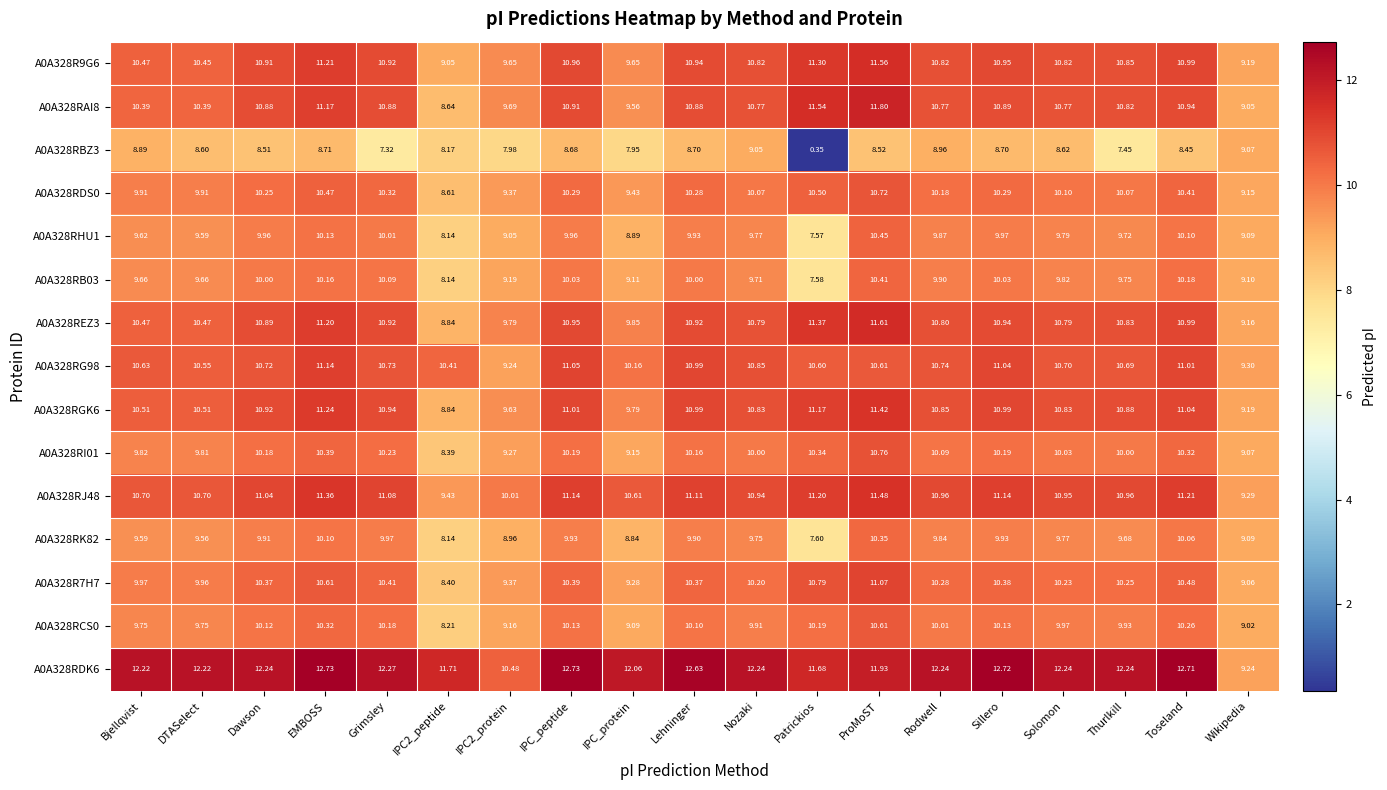

Count the number of categories in the chart.

19